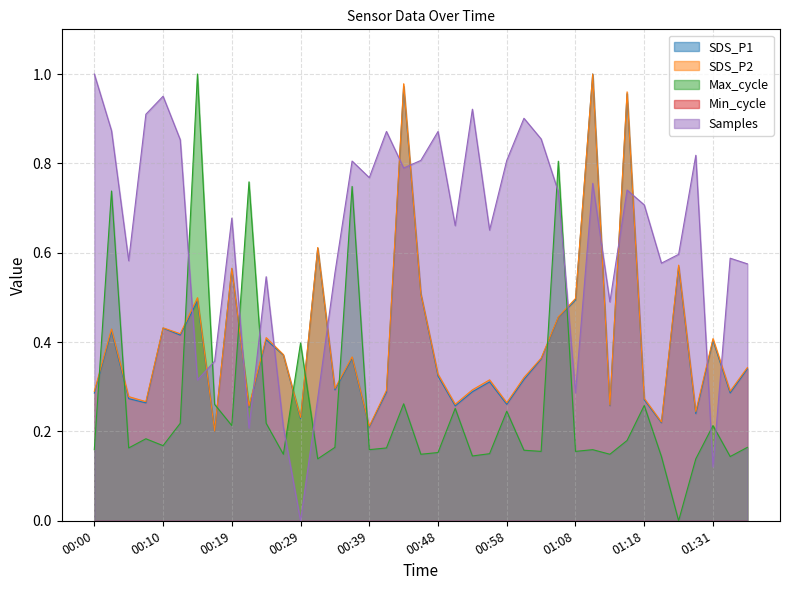

The value of SDS_P1 at 00:34 is 0.3. True or false?

True